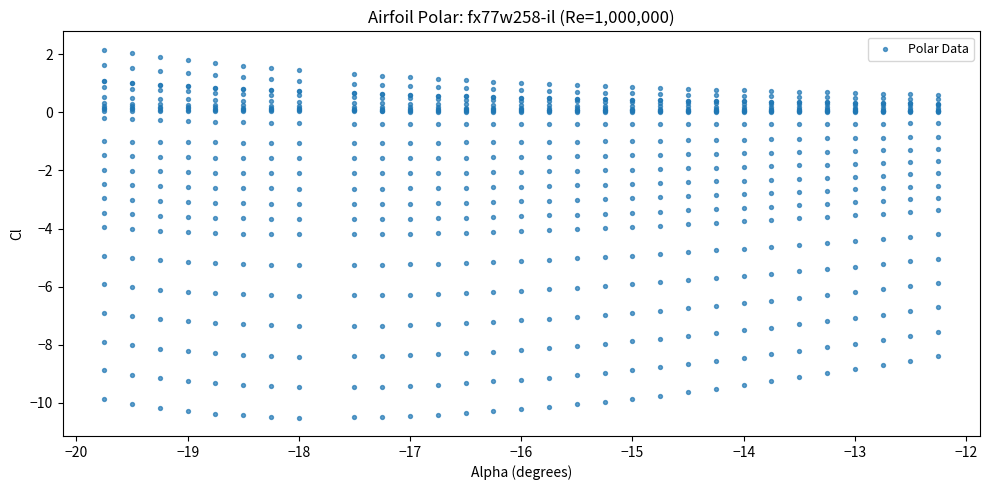

What is the range of X values (max minus min)?

7.5